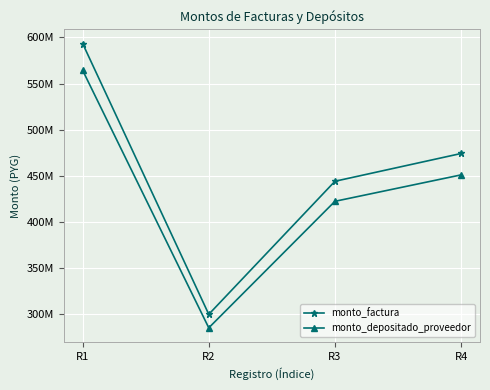

At which label does monto_factura reach its minimum?

R2